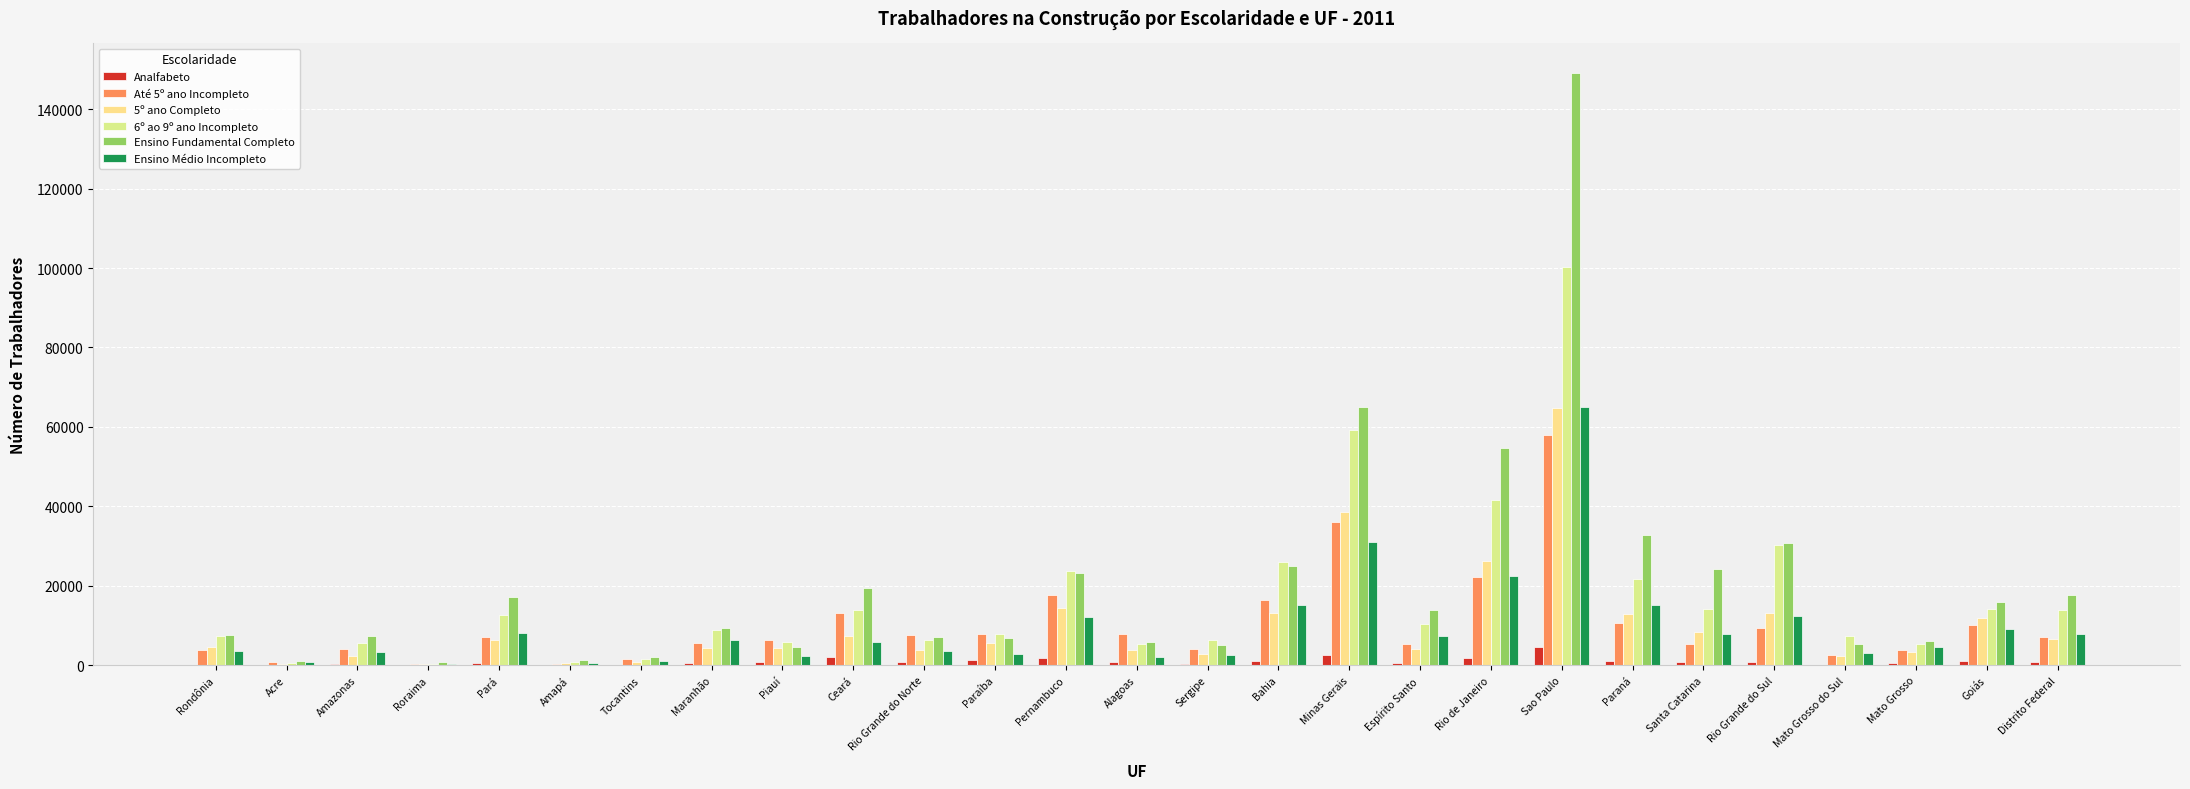

What is the difference between the second highest and minimum values in the Ensino Fundamental Completo series?

64204